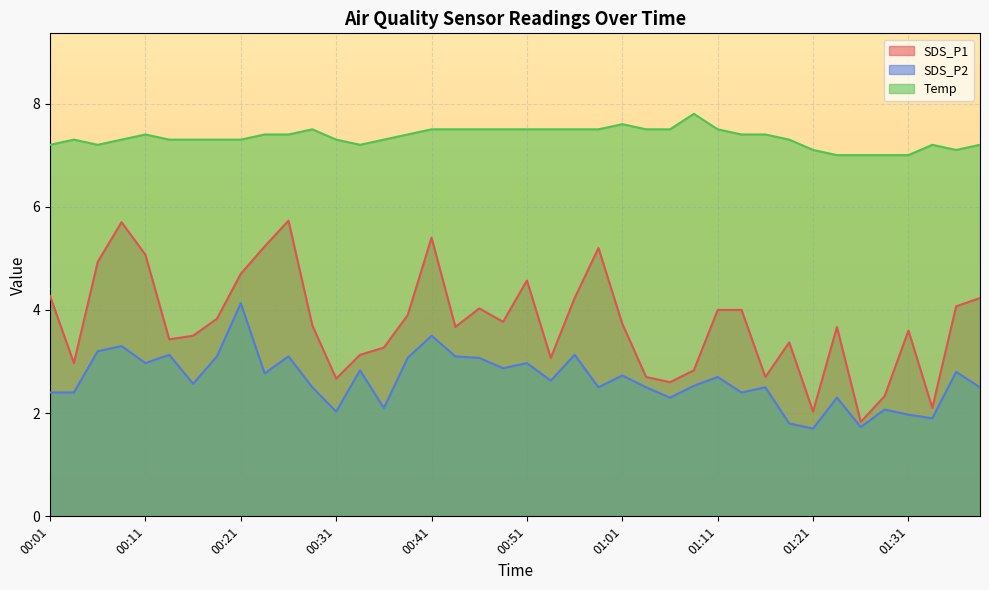

True or false: Temp and SDS_P2 intersect in this chart.

False